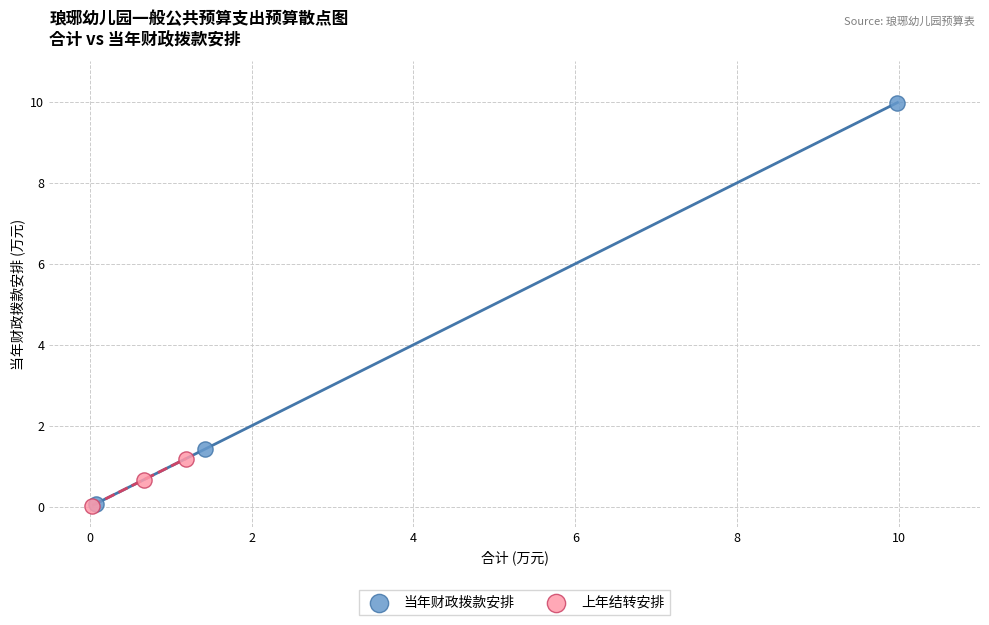

Which series has the widest spread of Y values?

当年财政拨款安排